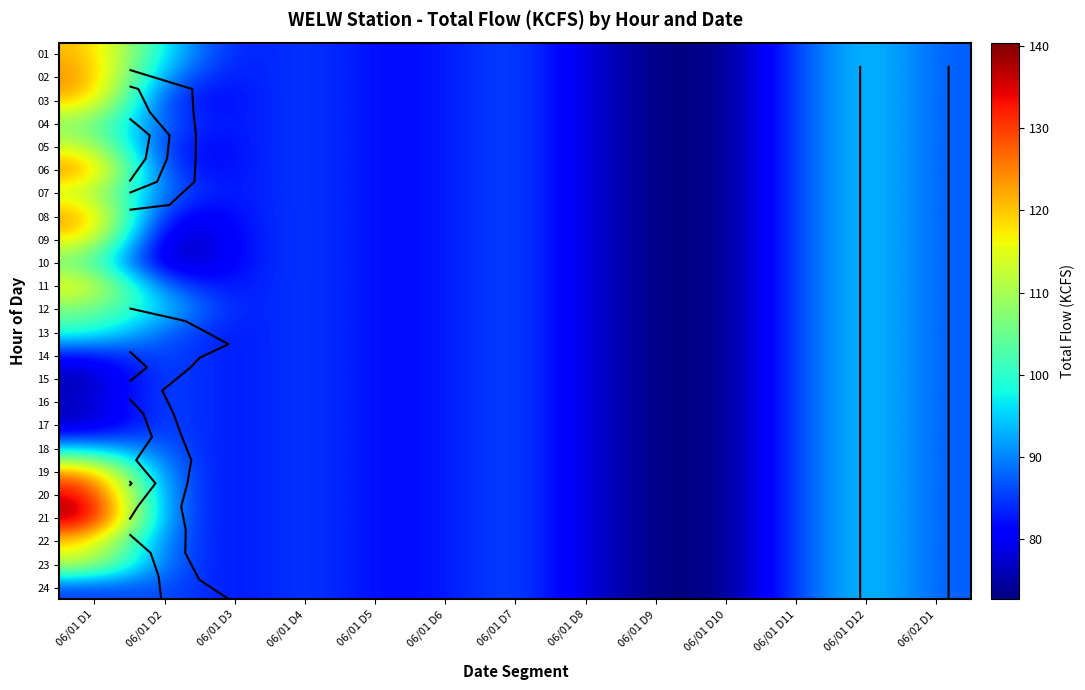

Rank the series by their maximum value, from highest to lowest.

21, 20, 06, 02, 08, 19, 03, 01, 22, 09, 11, 05, 23, 07, 04, 12, 10, 13, 14, 15, 16, 17, 18, 24